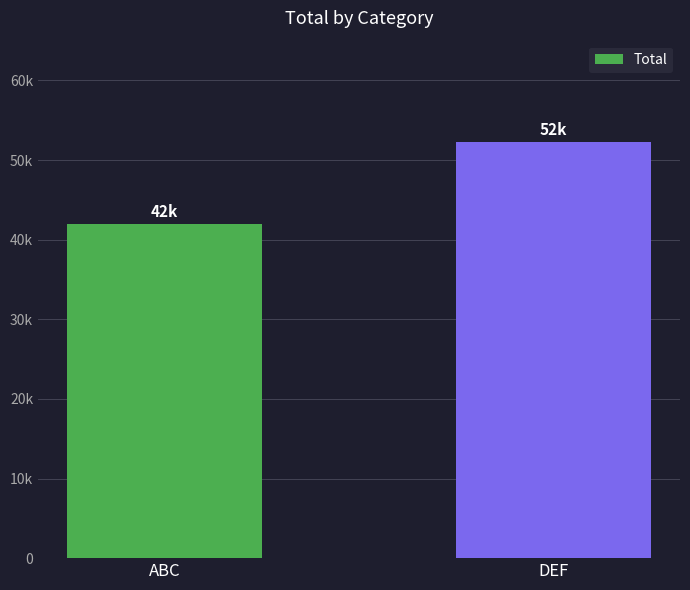

Approximately how many times larger is the value at ABC compared to DEF?

0.8